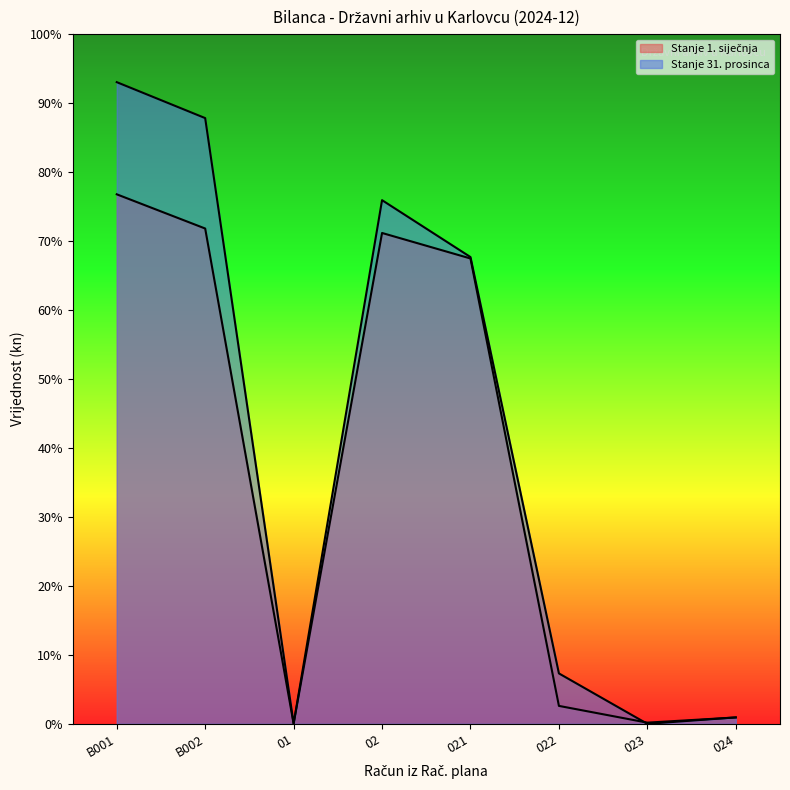

What is the difference between the Stanje 31. prosinca values at B001 and 021?

253582.9